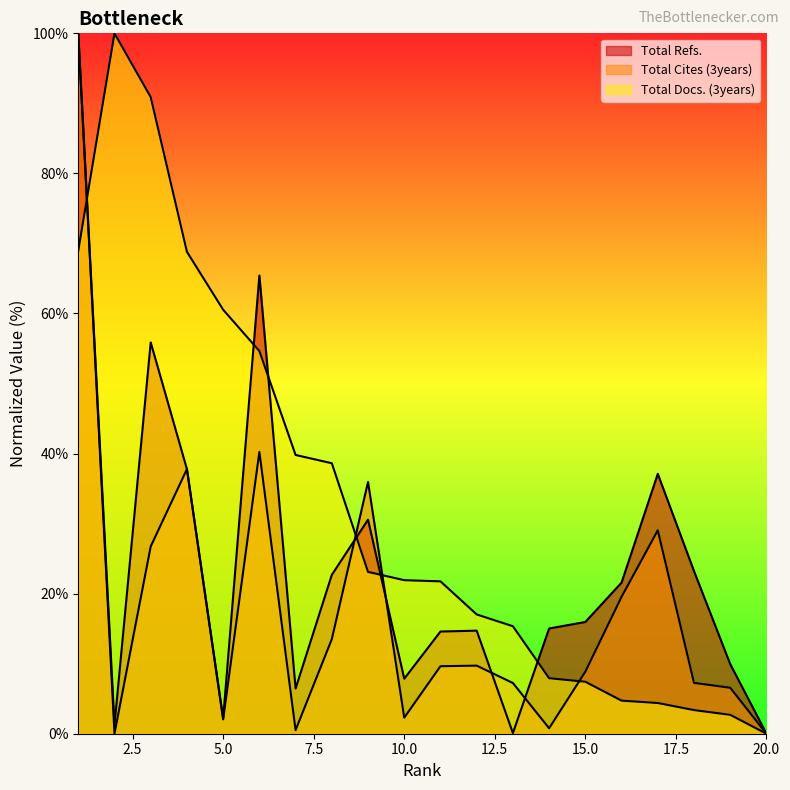

Between 15 and 4, which is larger?

4